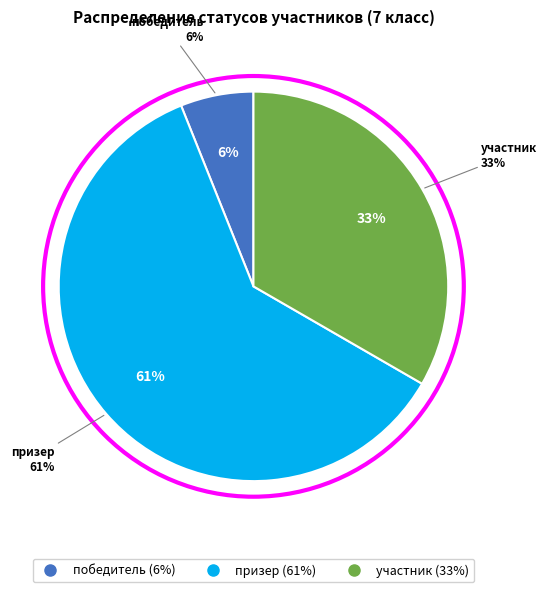

To the nearest percent, what is the combined percentage of призер and участник?

94%